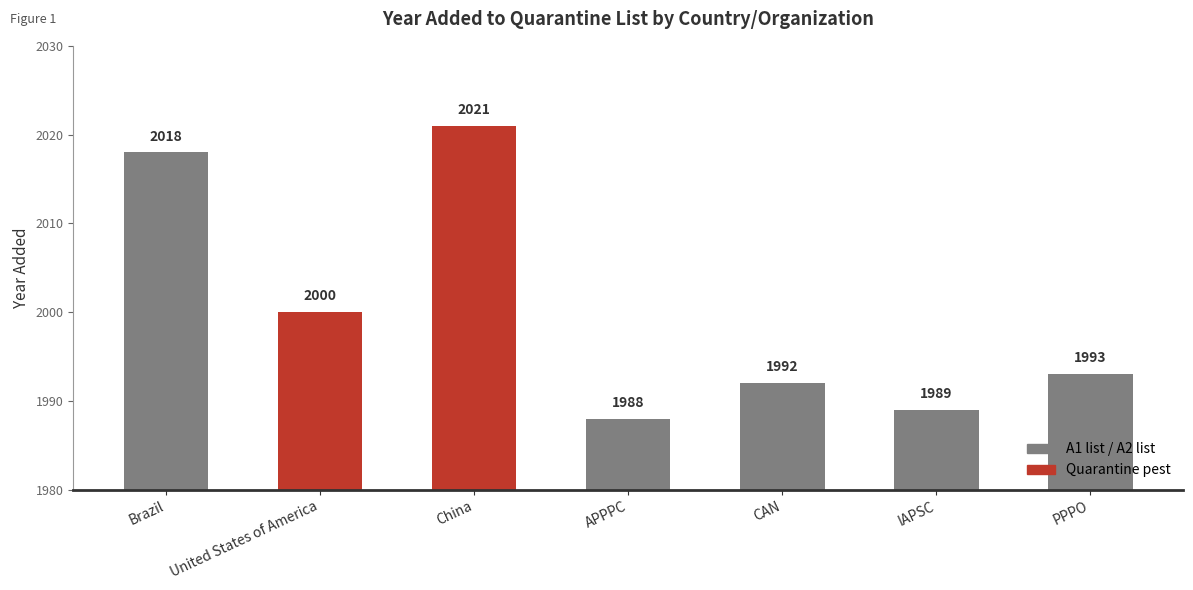

List the labels in order of value, largest first.

China, Brazil, United States of America, PPPO, CAN, IAPSC, APPPC